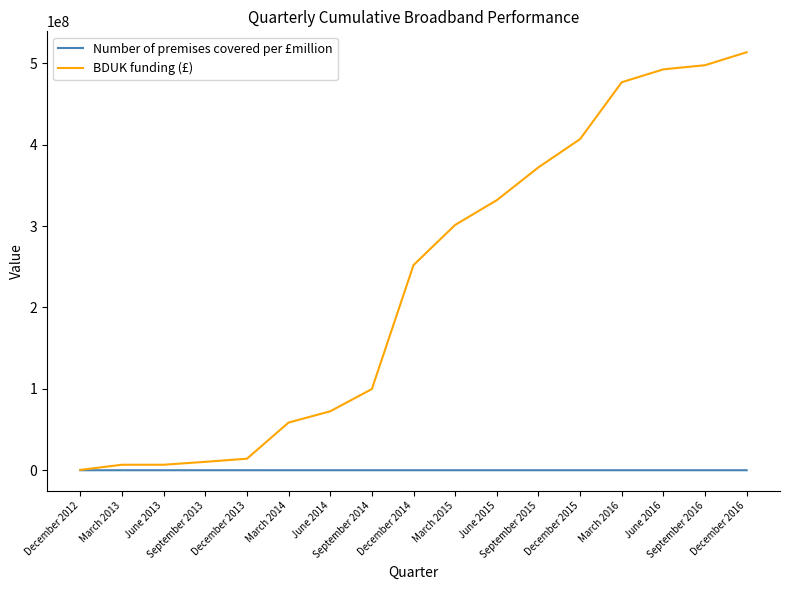

The value of BDUK funding (£) at March 2016 is 121664040. True or false?

False